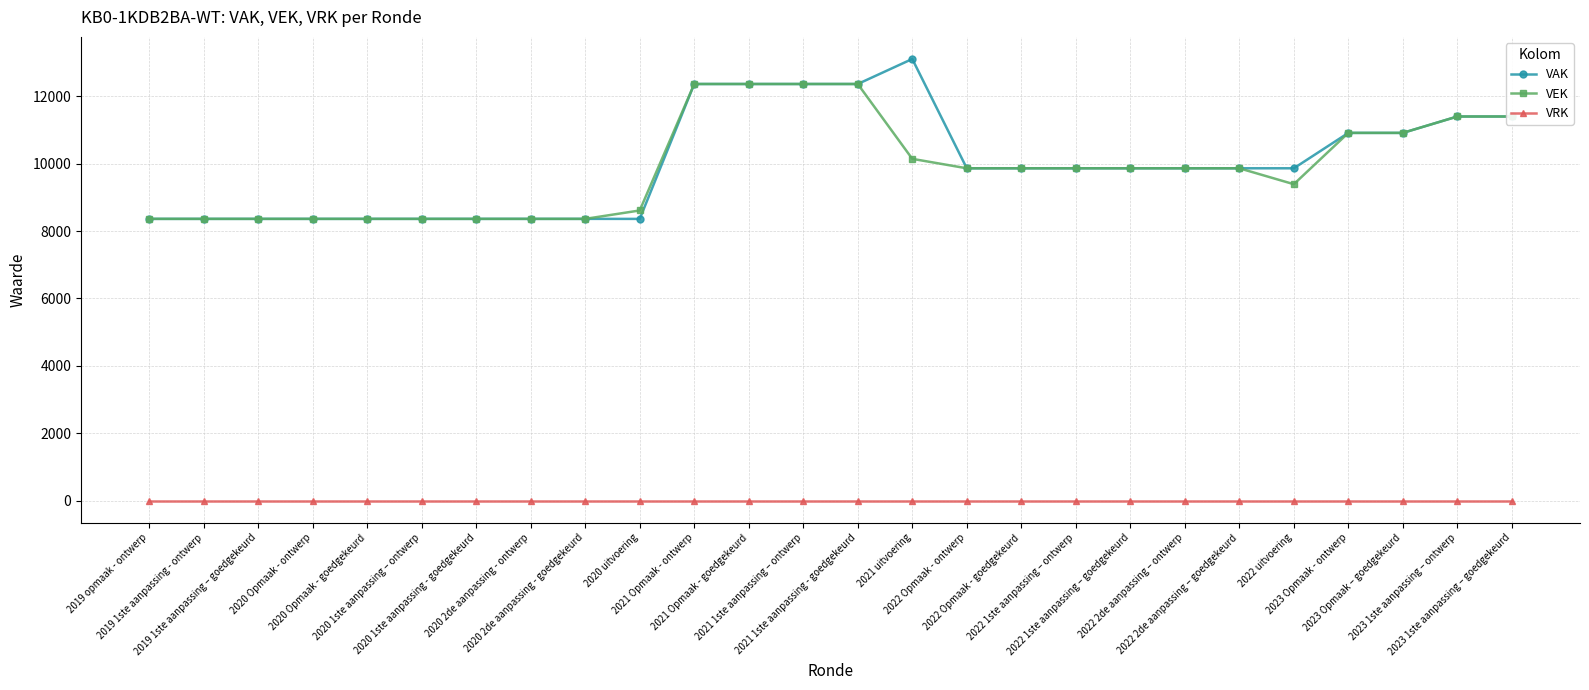

What is the total value across all series at 2020 2de aanpassing - goedgekeurd?

16720